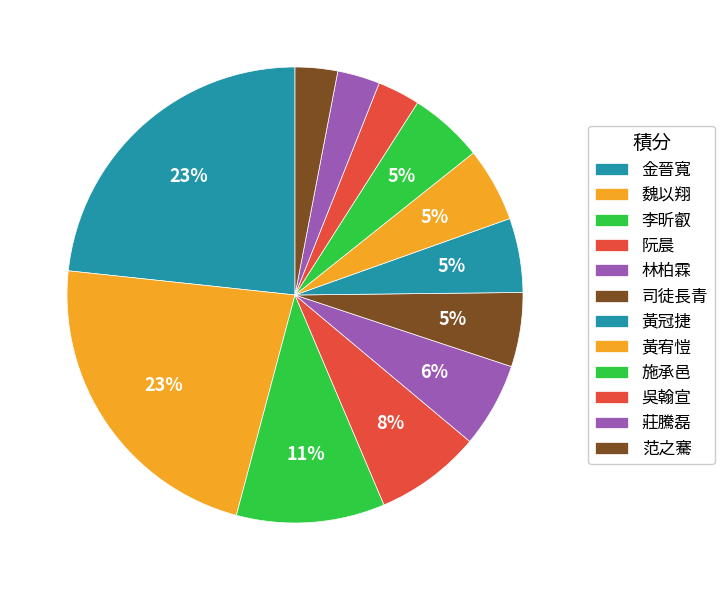

Which category has the smallest portion of the pie?

范之騫